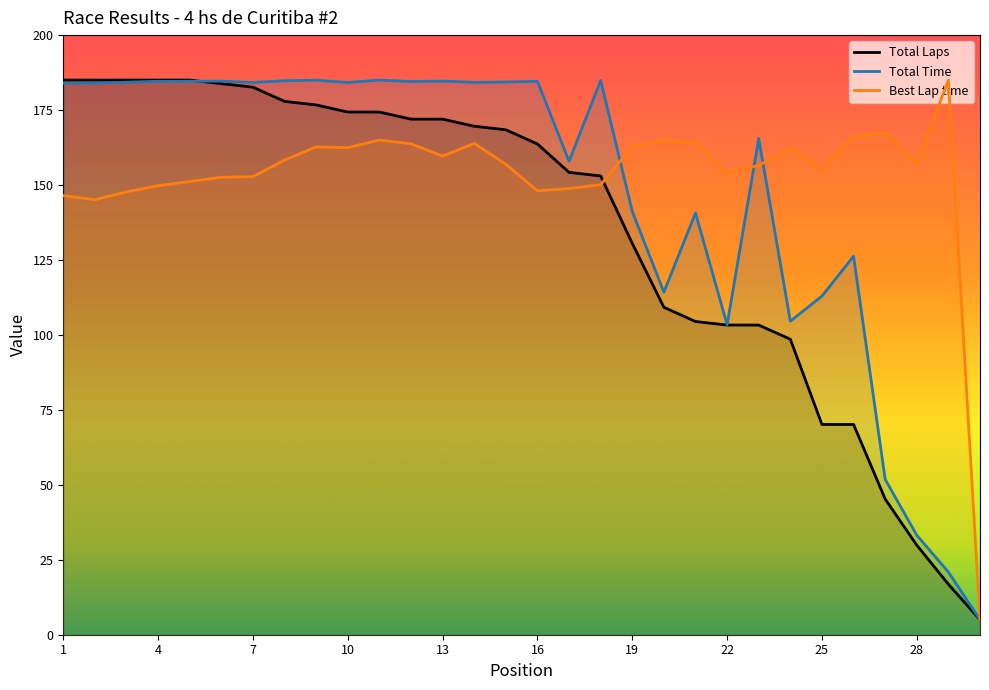

What is the sum of all Total Time values?

4414.2